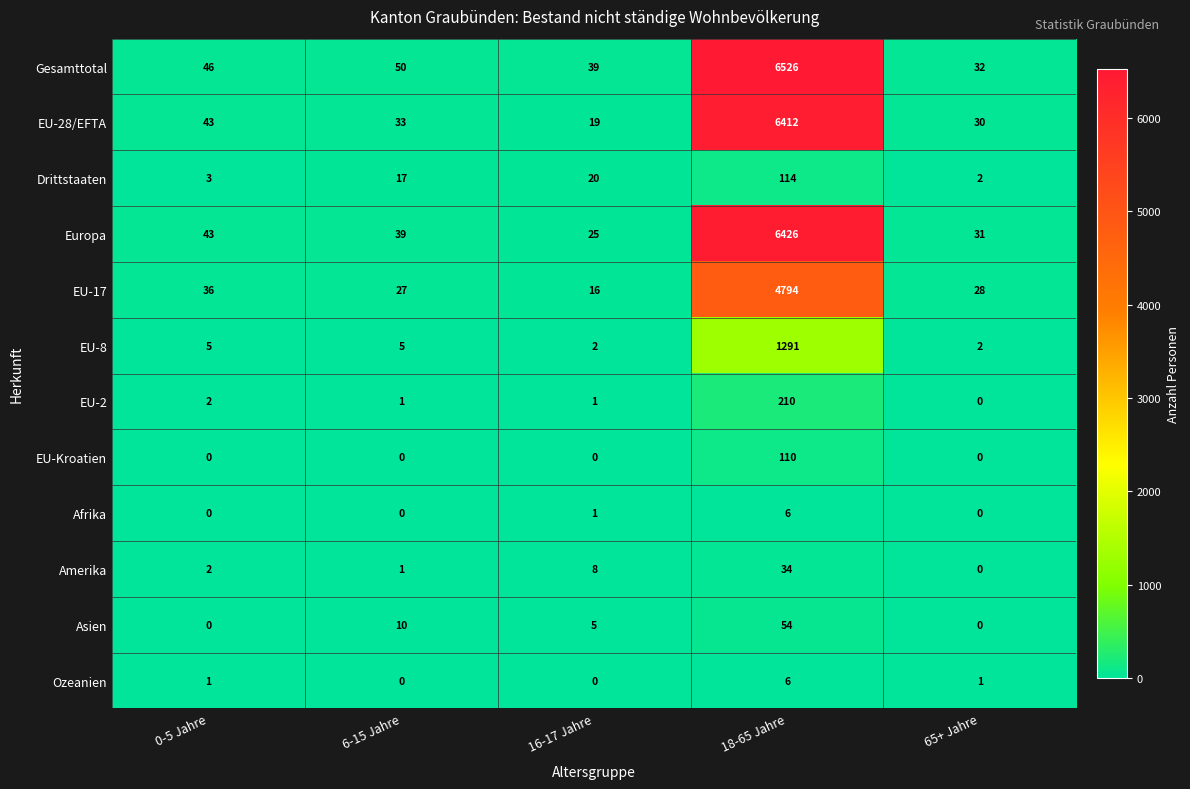

What is the difference between the second highest and minimum values in the Asien series?

10